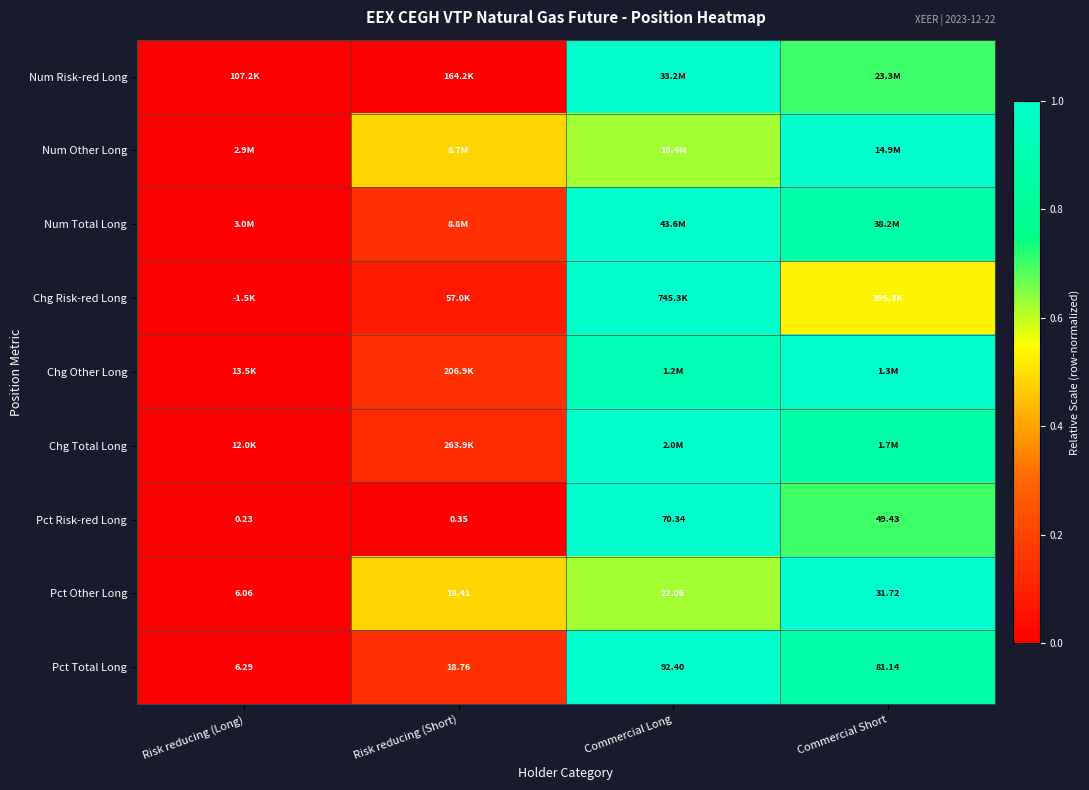

List the labels in order of Pct Other Long value, smallest first.

Risk reducing (Long), Risk reducing (Short), Commercial Long, Commercial Short